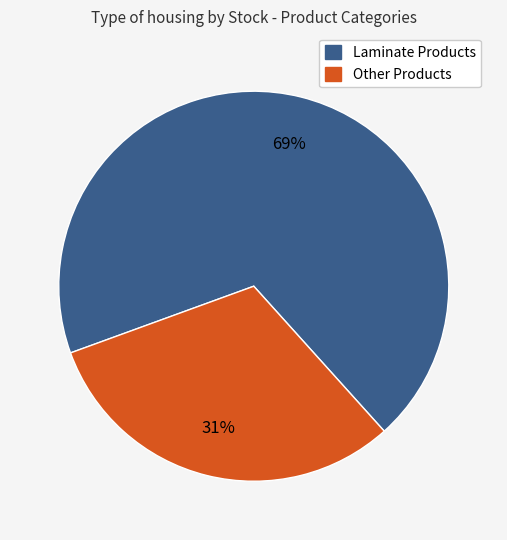

Is there a majority slice in this chart?

Yes